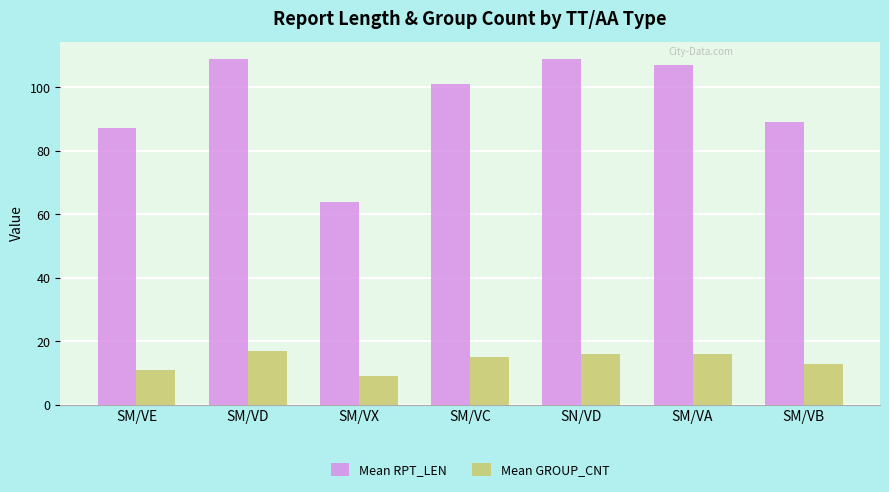

How many data points does each series have?

7